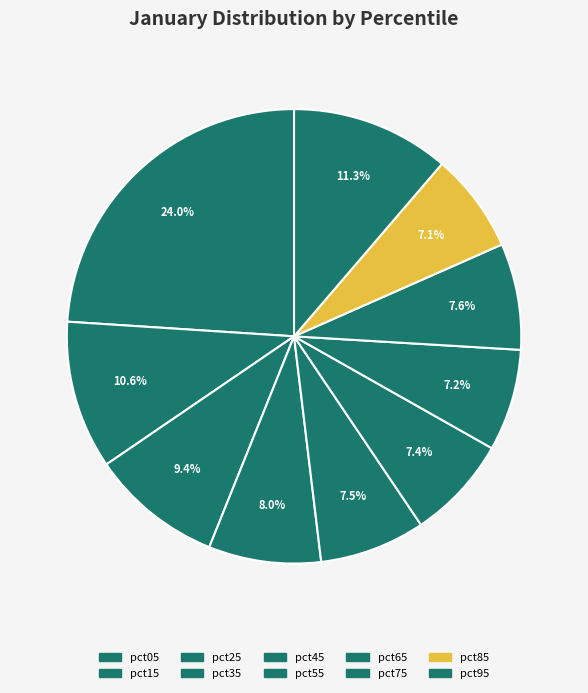

Is there a majority slice in this chart?

No